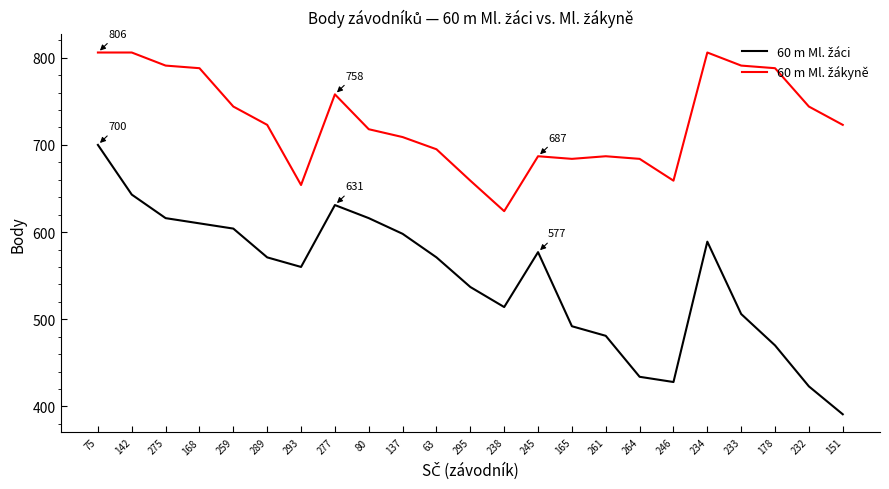

What position from the left is 233?

20